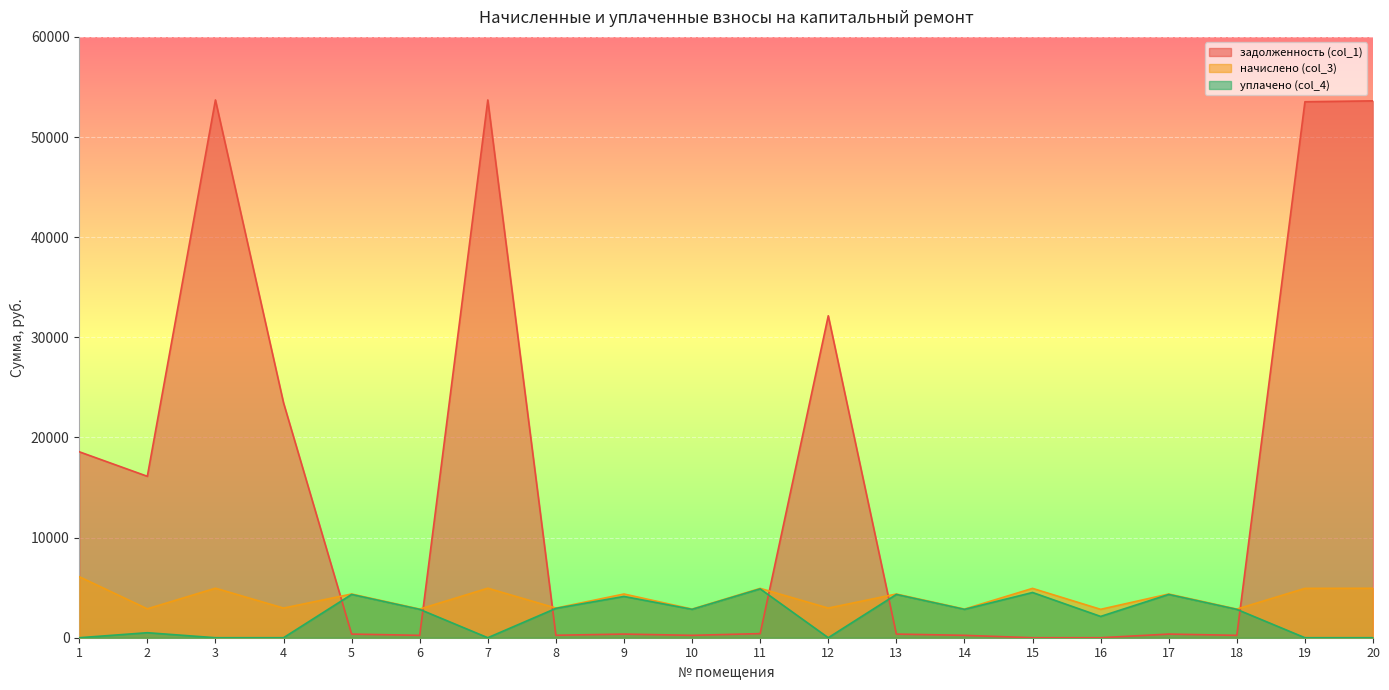

Rank the series by their maximum value, from highest to lowest.

задолженность (col_1), начислено (col_3), уплачено (col_4)